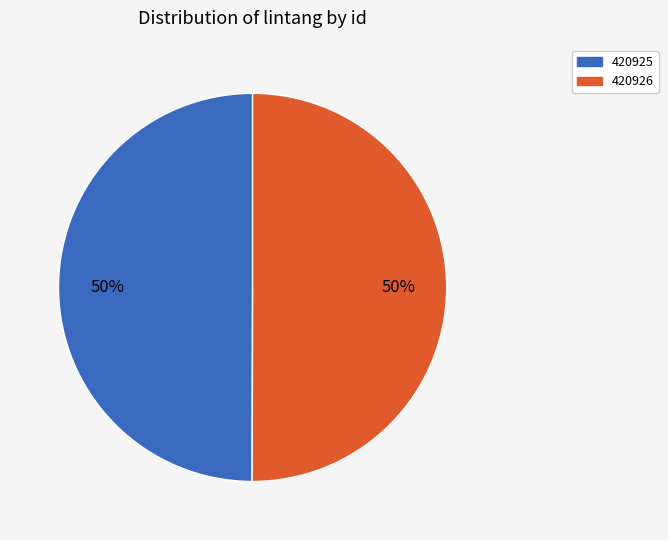

Approximately how many times larger is the value at 420926 compared to 420925?

1.0